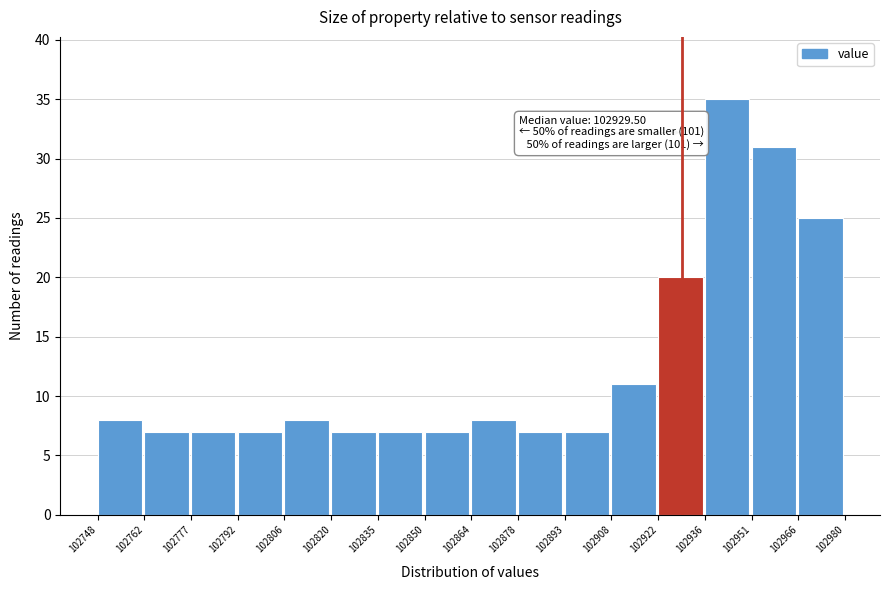

Over which range of the x-axis is the bar tallest?

102936 to 102951